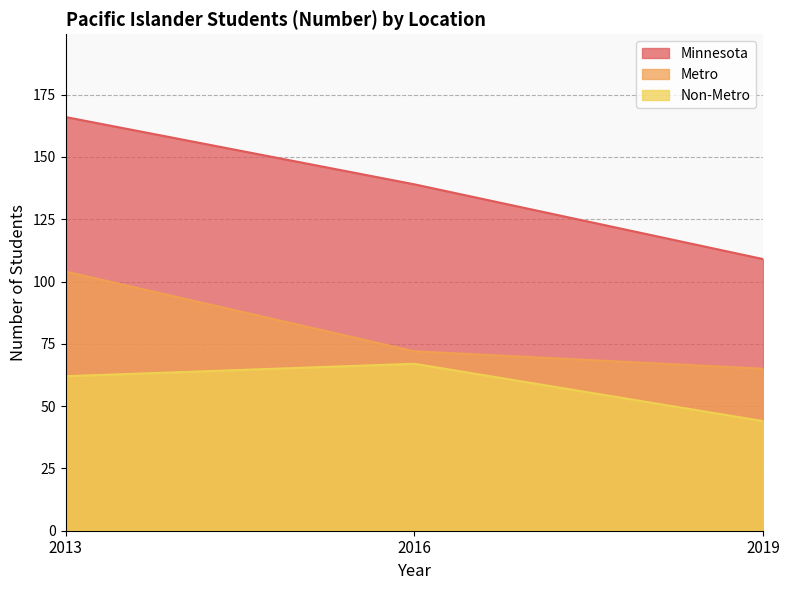

What is the difference between the Minnesota values at 2016 and 2013?

27